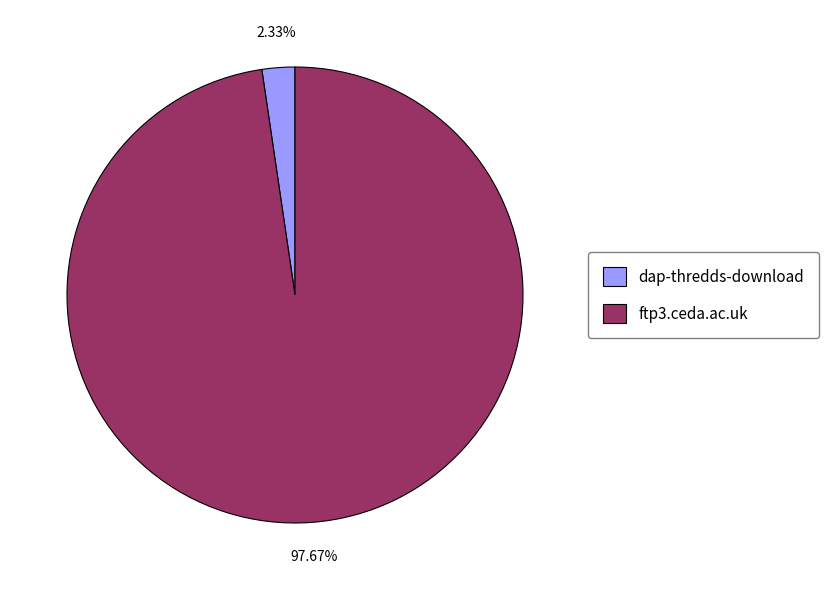

Which category has the biggest portion of the pie?

ftp3.ceda.ac.uk